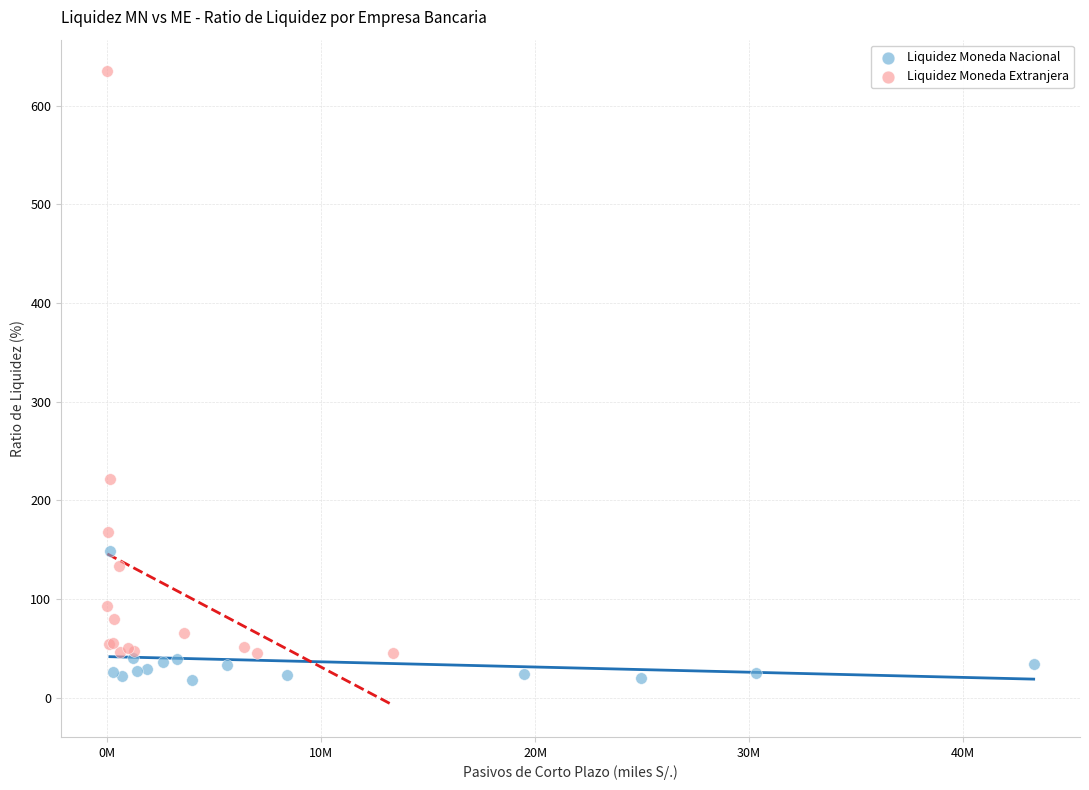

Which series reaches the maximum Y coordinate?

Liquidez Moneda Extranjera